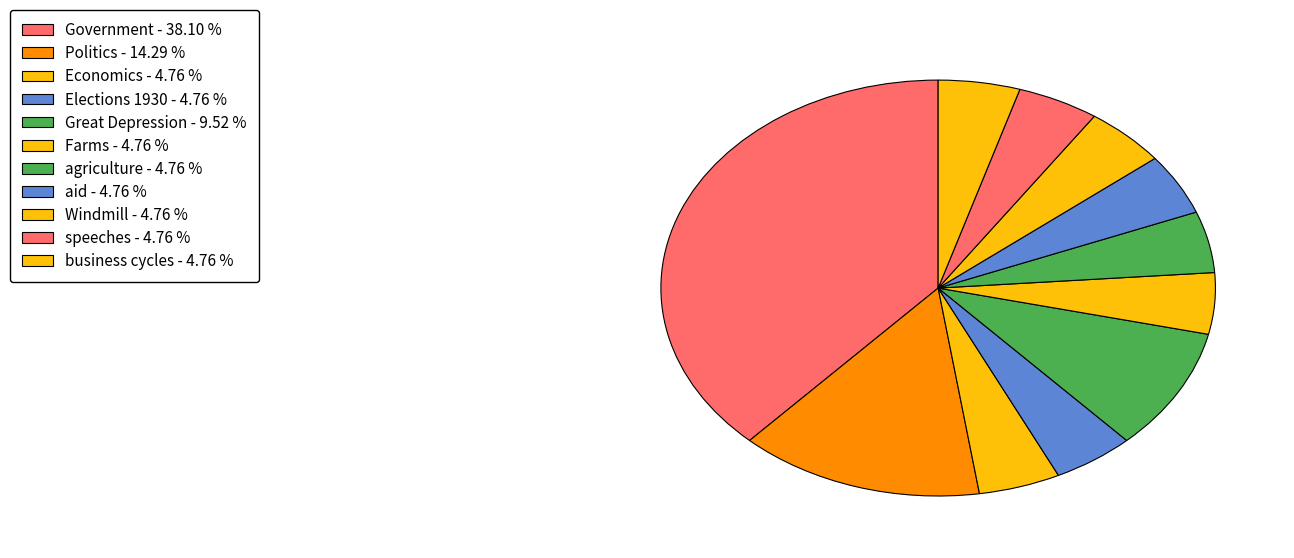

How many slices are in this pie chart?

11